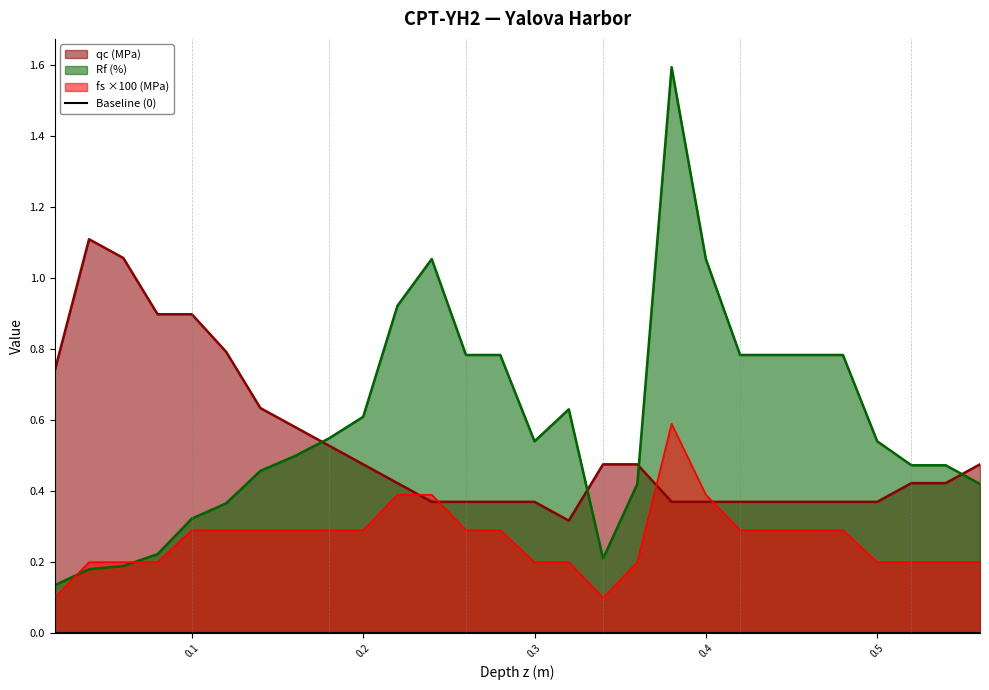

What is the difference between the fs (MPa) values at 0.4 and 0.48?

0.1